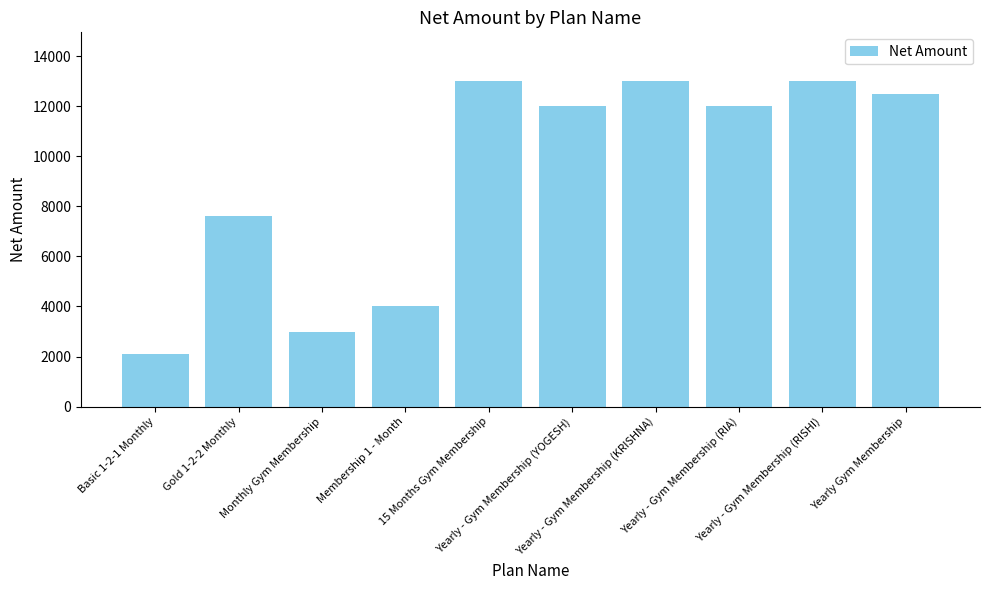

Does the chart contain stacked bars?

No